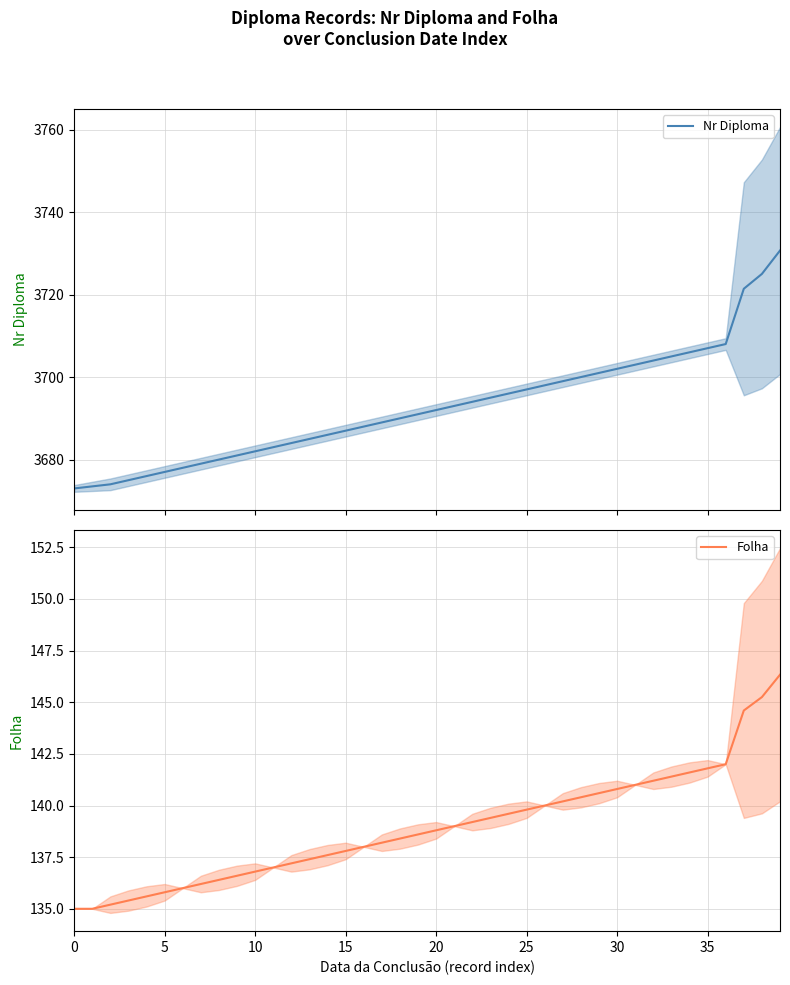

True or false: Nr Diploma and Folha cross at least once.

False